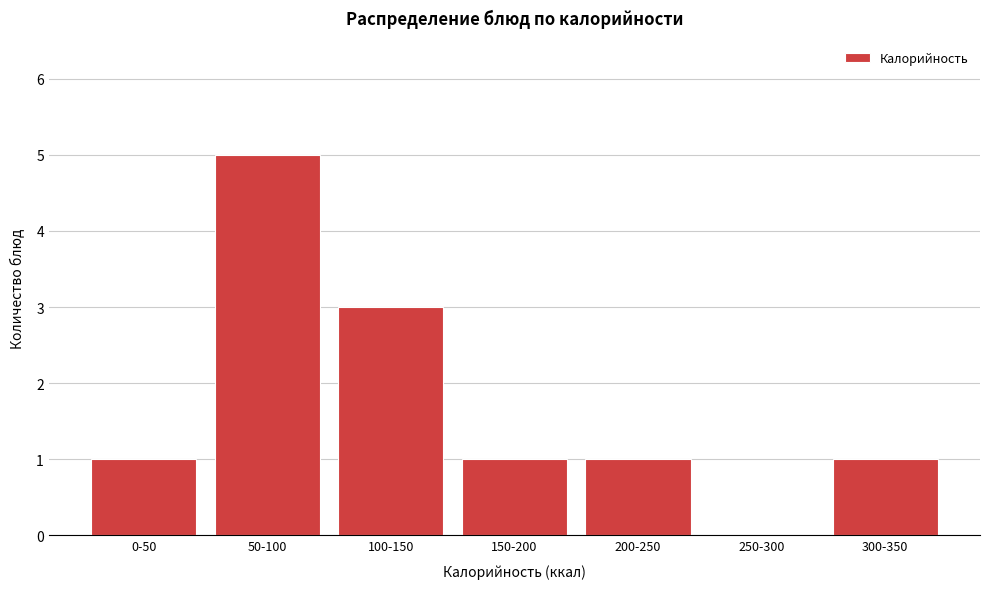

Reading left to right, transcribe all the data shown in this chart.

0-50=1	50-100=5	100-150=3	150-200=1	200-250=1	250-300=0	300-350=1